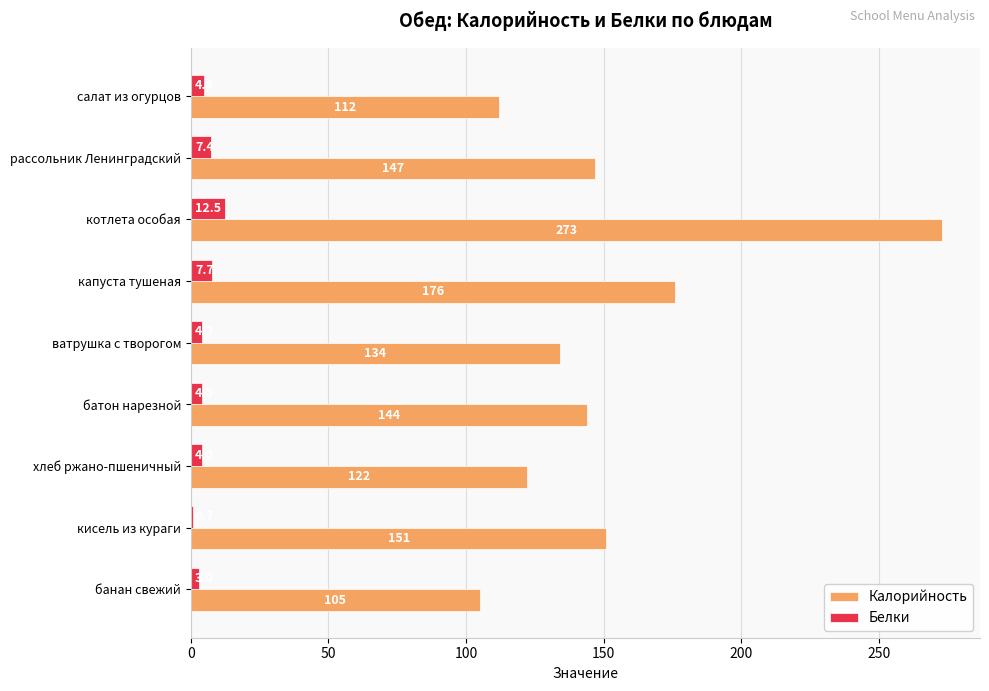

The value of Белки at рассольник Ленинградский is 7.4. True or false?

True